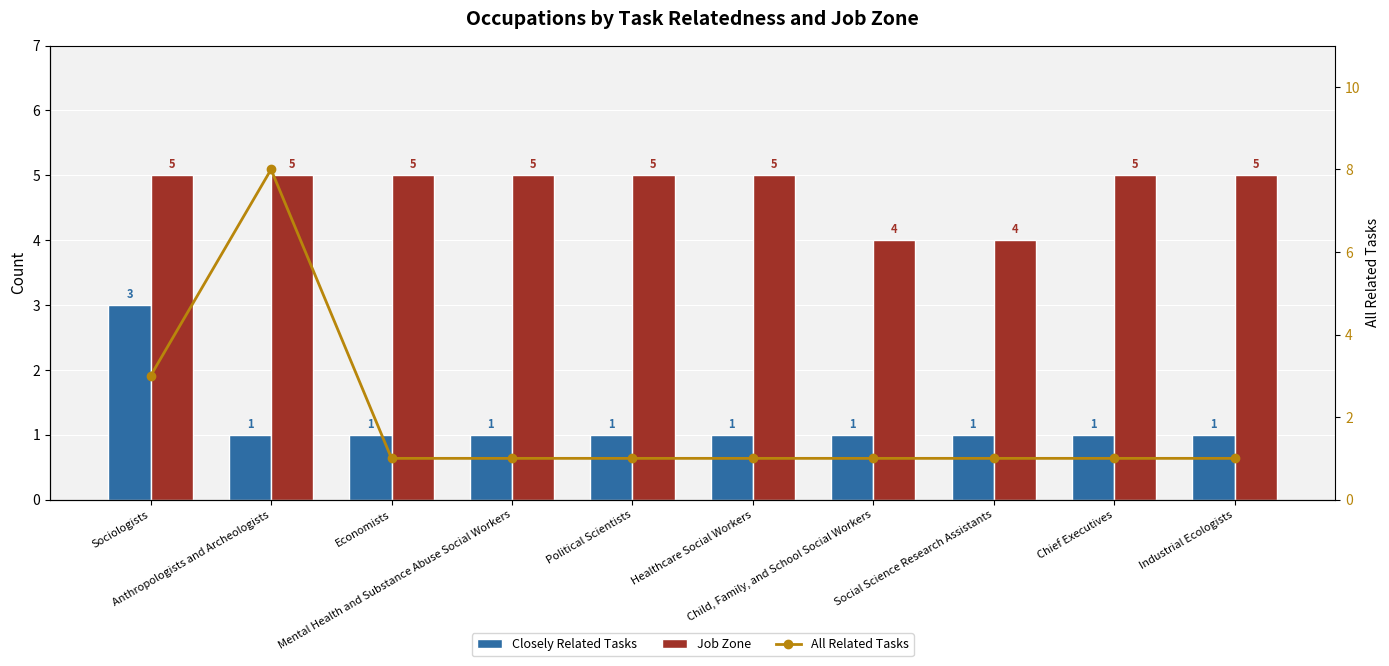

Is it true that Job Zone equals 5 at Healthcare Social Workers?

True